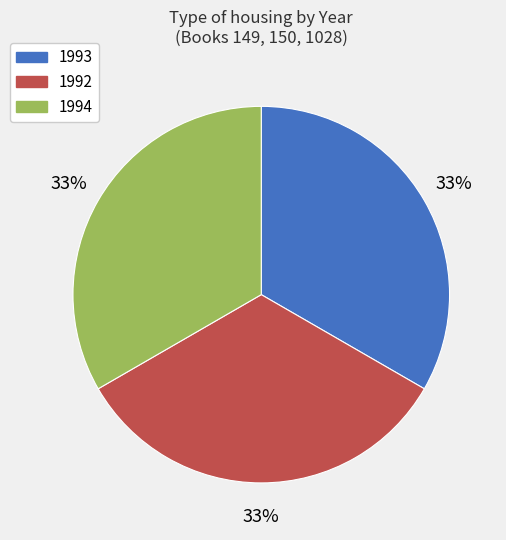

Is there any slice that represents more than half of the pie?

No